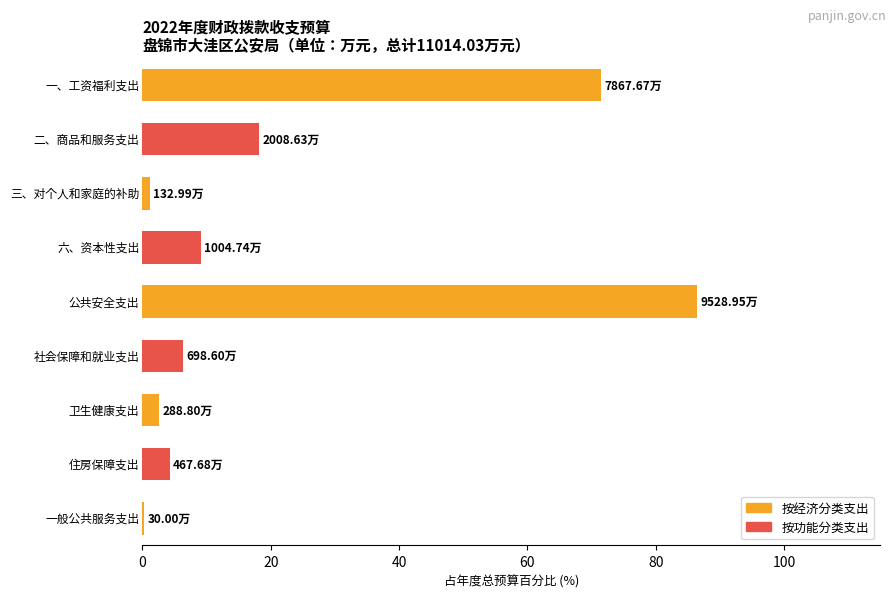

What is the sum of all values?

200.0